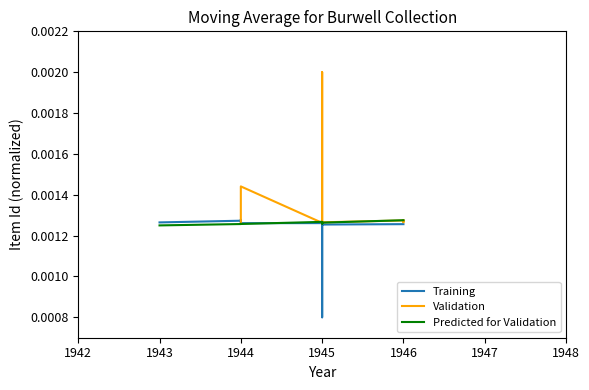

List the series in order of their overall mean, lowest first.

Training, Predicted for Validation, Validation